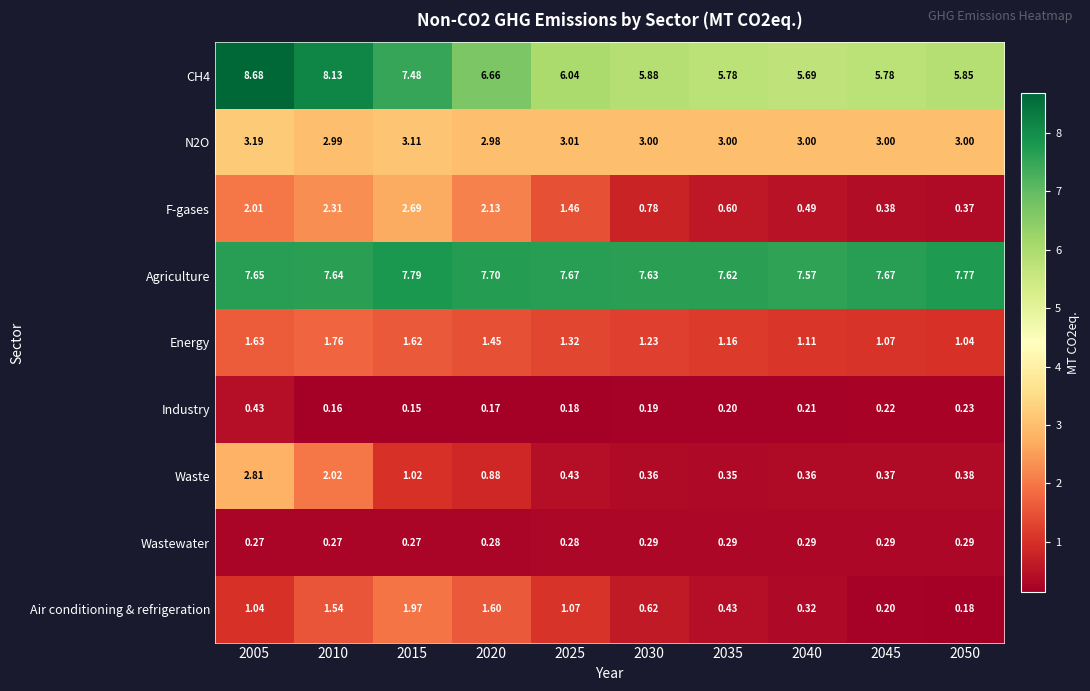

Between 2045 and 2050, which series saw the biggest shift?

Agriculture